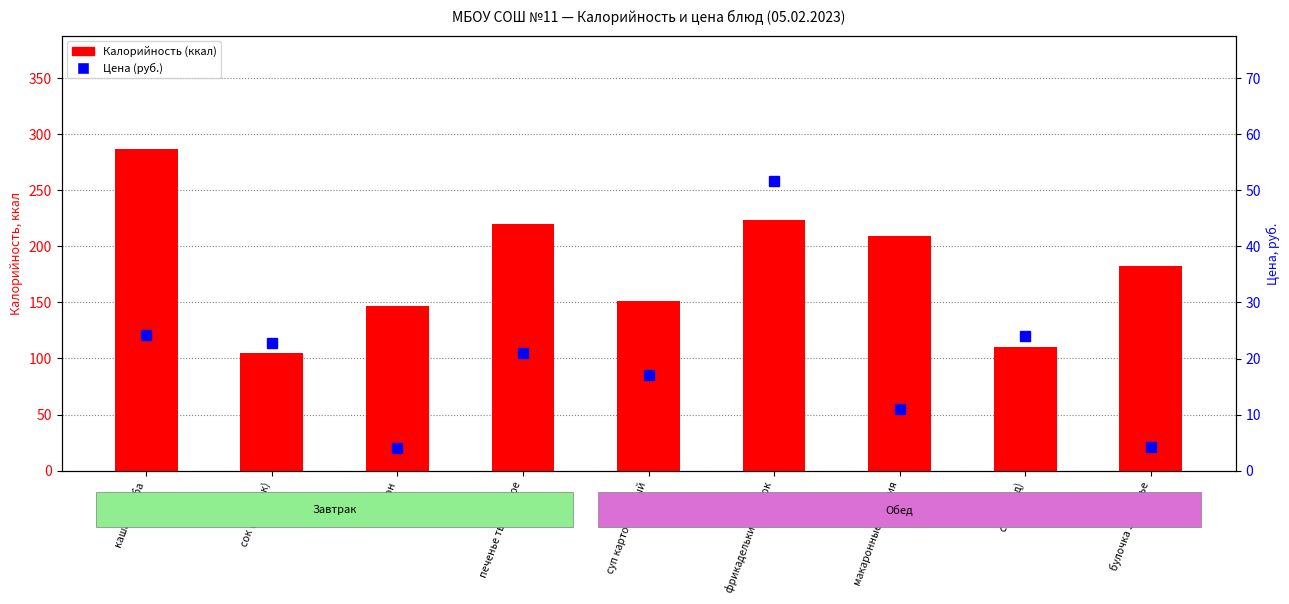

Is it true that Цена (руб.) equals 24.0 at суп картофельный?

False